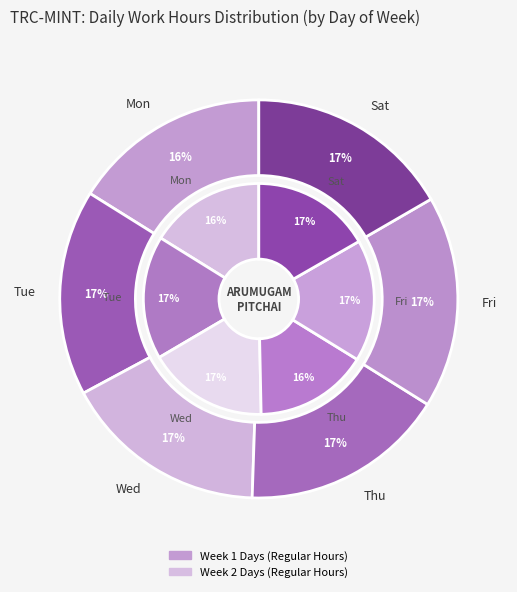

To the nearest percent, what is the average slice percentage?

17%